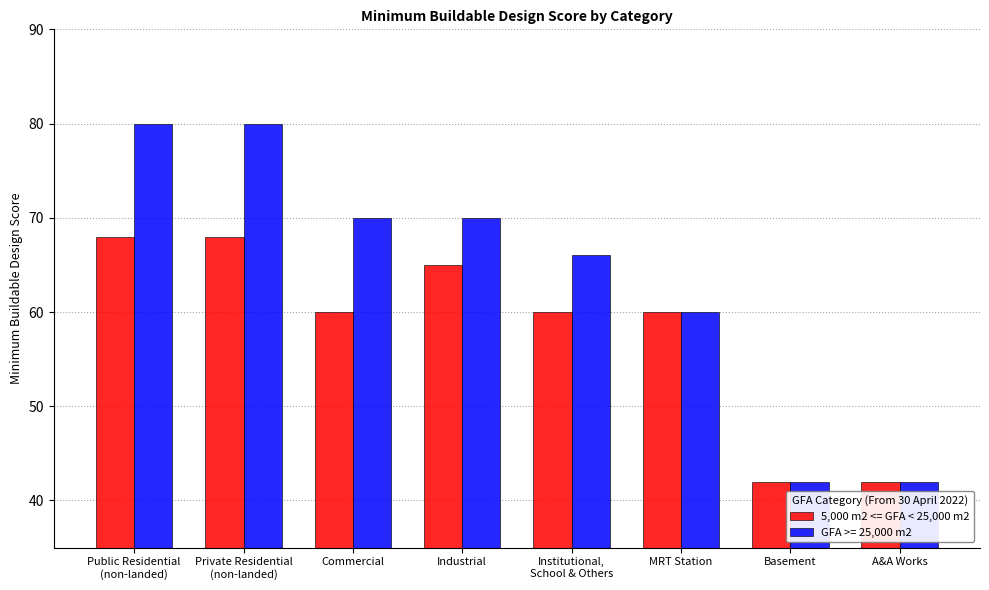

Reading right to left, extract all data points from this chart.

5,000 m2 <= GFA < 25,000 m2: 42	42	60	60	65	60	68	68
GFA >= 25,000 m2: 42	42	60	66	70	70	80	80